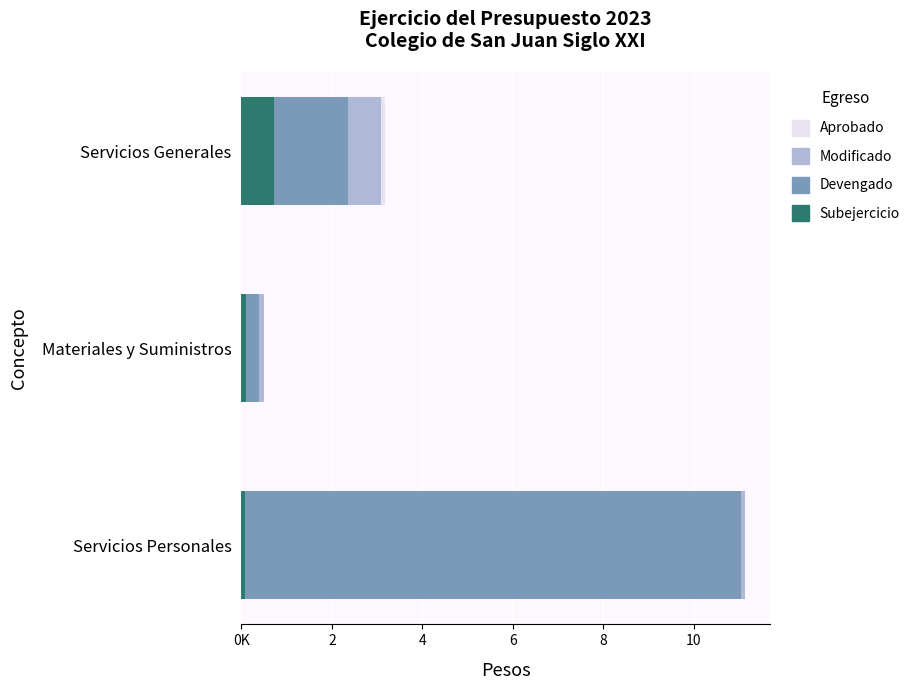

What is the greatest value displayed?

11128312